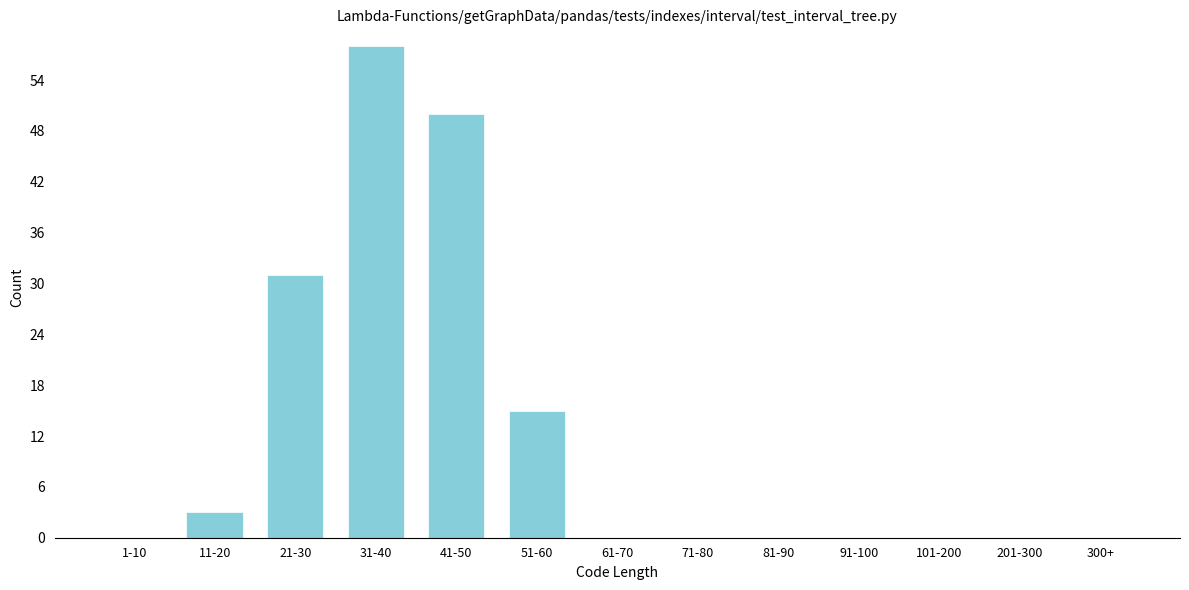

Reading left to right, list all the values displayed in this chart.

1-10=0	11-20=3	21-30=31	31-40=58	41-50=50	51-60=15	61-70=0	71-80=0	81-90=0	91-100=0	101-200=0	201-300=0	300+=0